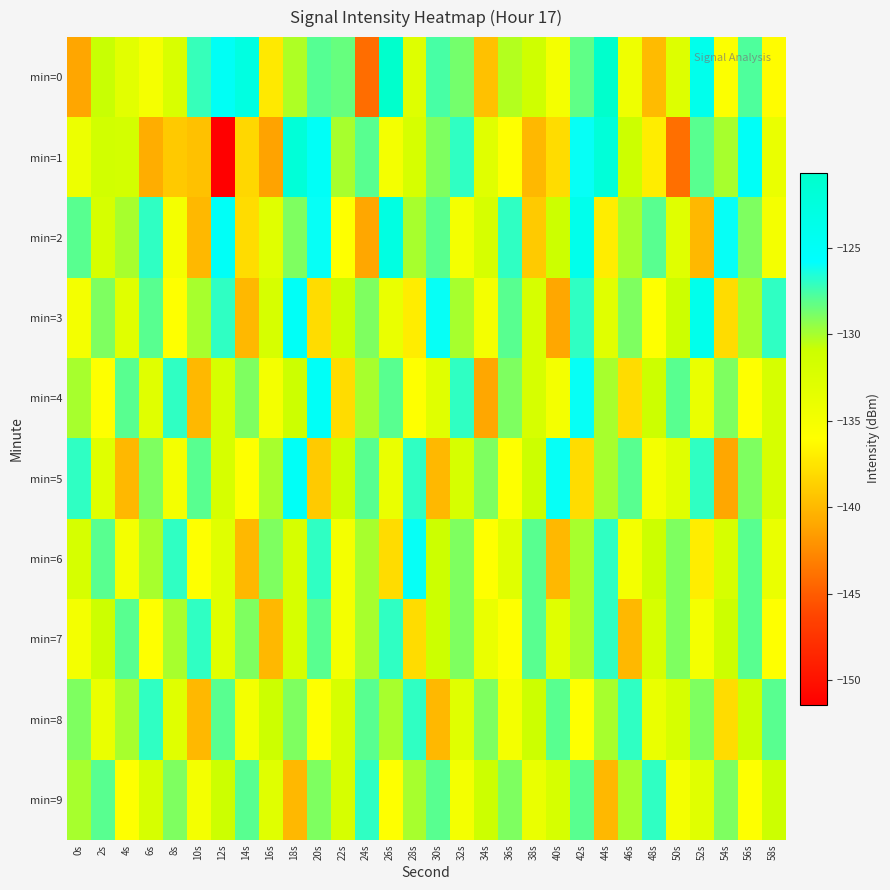

Between 24s and 54s, which is larger?

54s